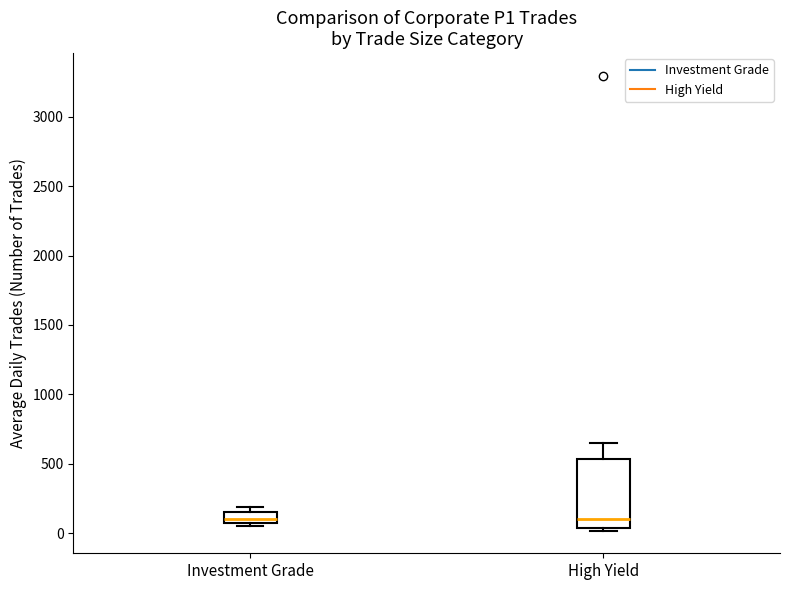

Reading left to right, transcribe this box plot: for each box, give where its median line is, the range the box spans, and where its two whiskers end, as read against the y-axis. The values are not printed on the chart, so give them approximately, as read against the axis.

Investment Grade: median 100, box 50 to 150, whiskers 50 (just below the box's lower edge) to 200
High Yield: median 100, box 50 to 550, whiskers 0 to 650